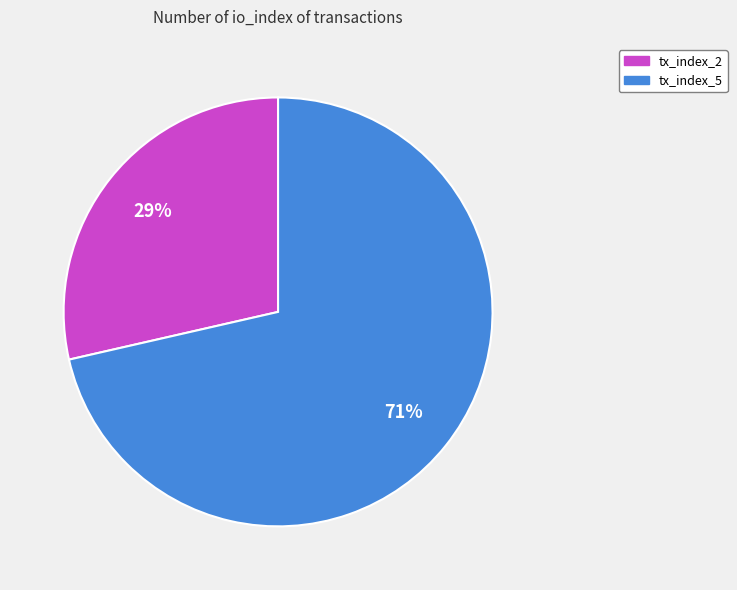

True or false: tx_index_2 accounts for 29% of the total.

True